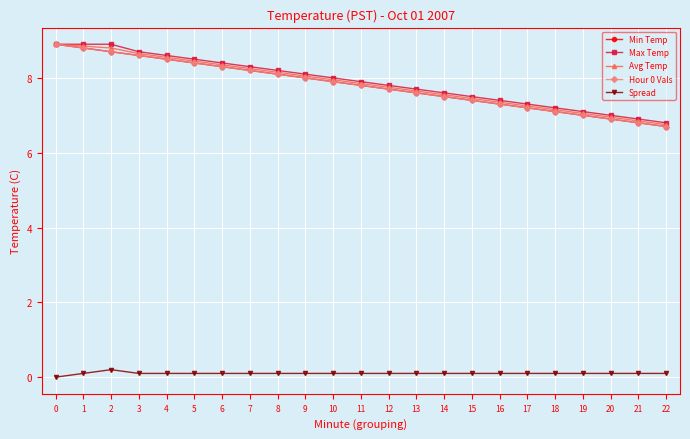

List the labels in order of Hour 0 Vals value, largest first.

0, 1, 2, 3, 4, 5, 6, 7, 8, 9, 10, 11, 12, 13, 14, 15, 16, 17, 18, 19, 20, 21, 22